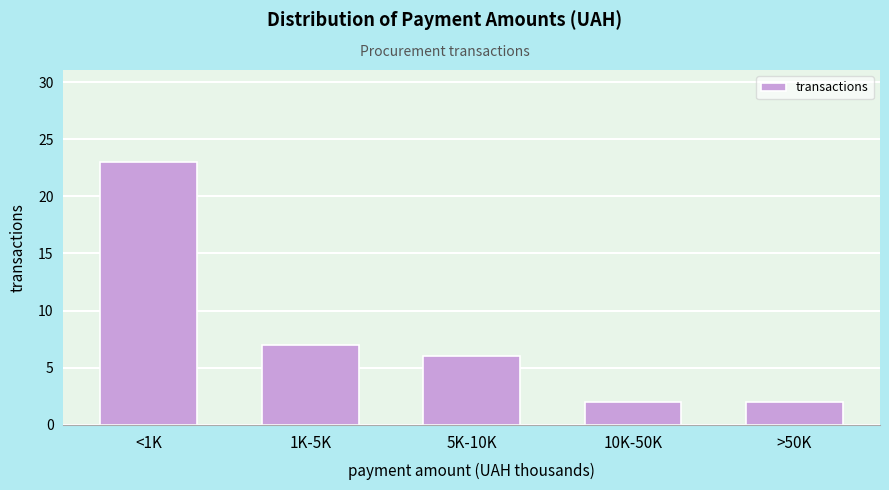

Reading right to left, list all the values displayed in this chart.

>50K=2	10K-50K=2	5K-10K=6	1K-5K=7	<1K=23